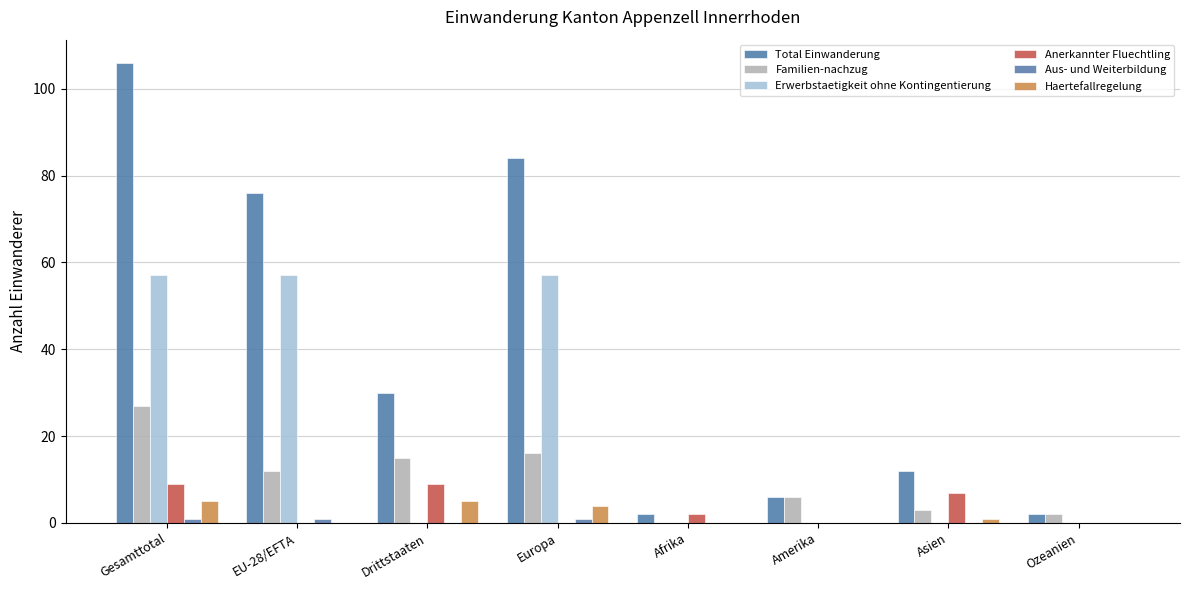

How many categories are shown in the chart?

8